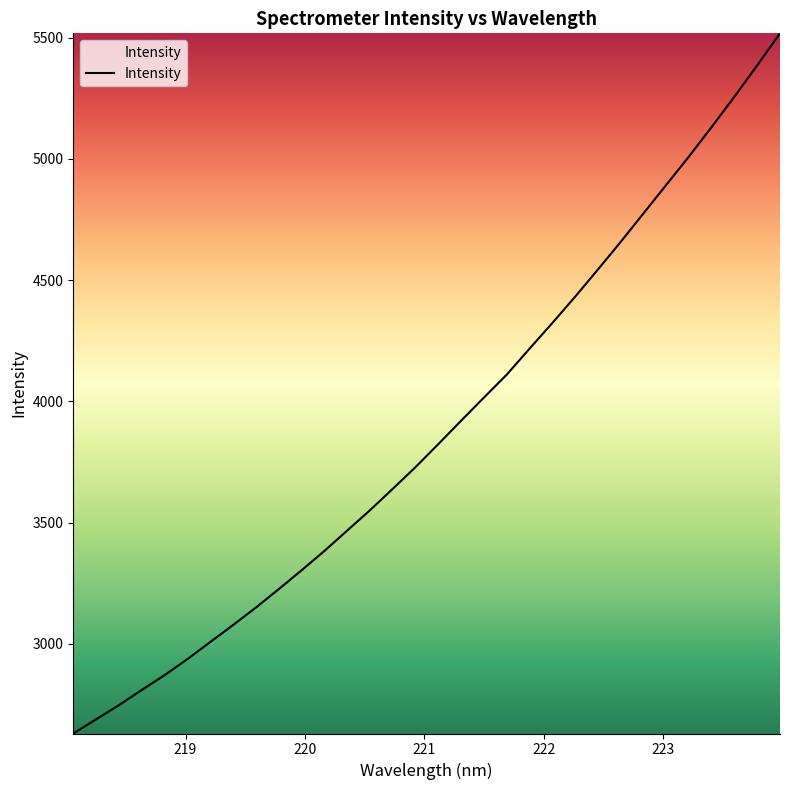

What is the greatest value displayed?

5517.8